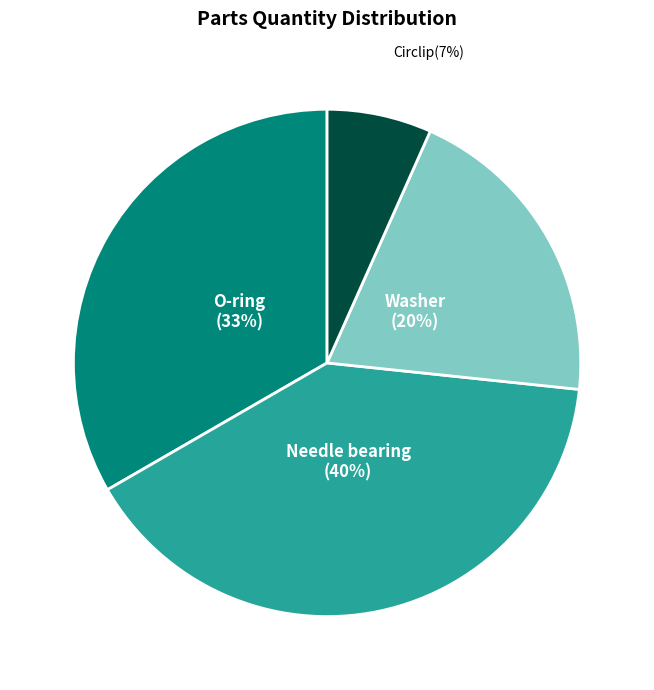

Combined, do Circlip and Washer account for over 50%?

No